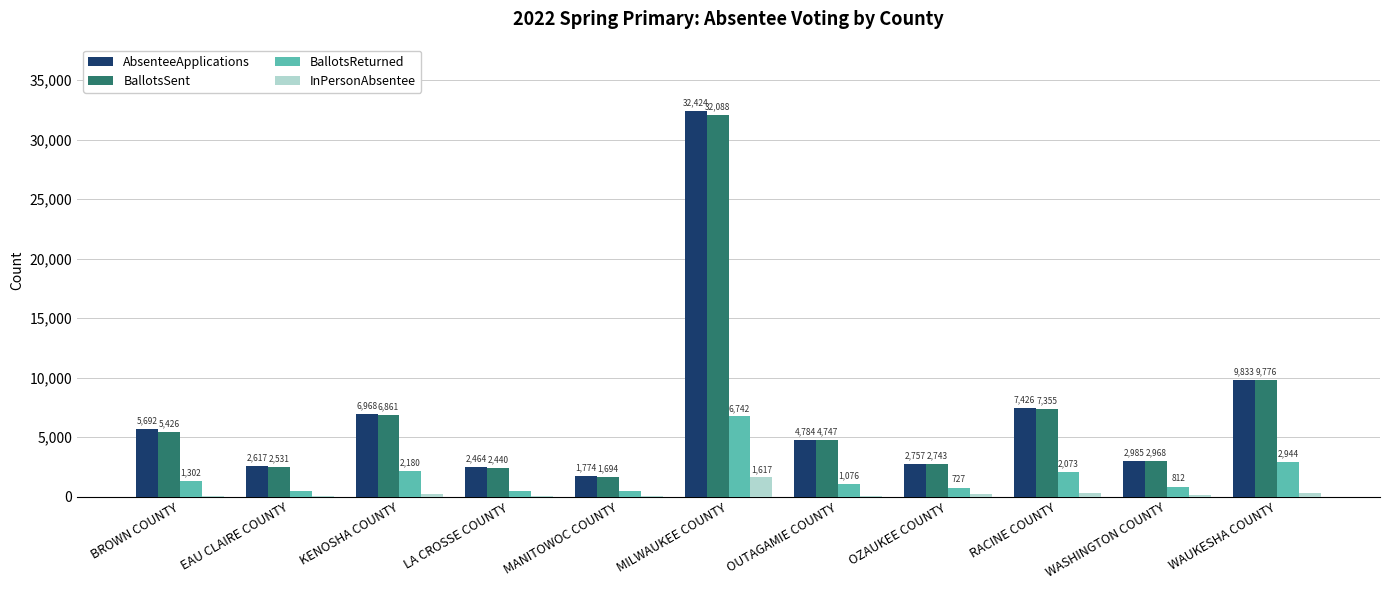

The value of BallotsSent at MILWAUKEE COUNTY is 32088. True or false?

True